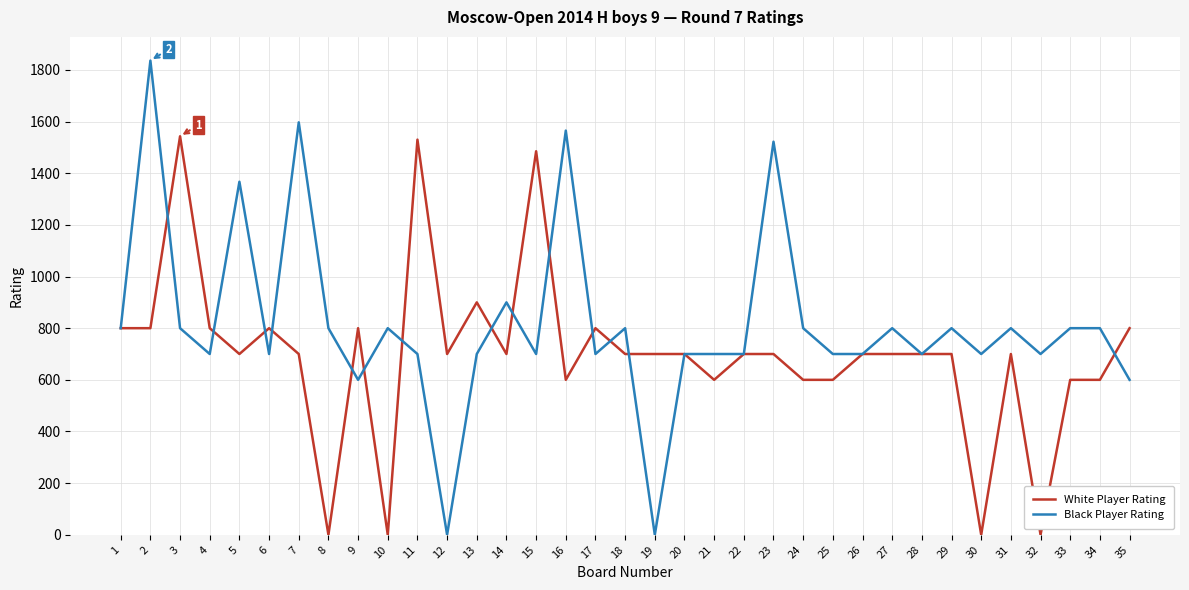

What is the difference between the second highest and second lowest values in the White Player Rating series?

1530